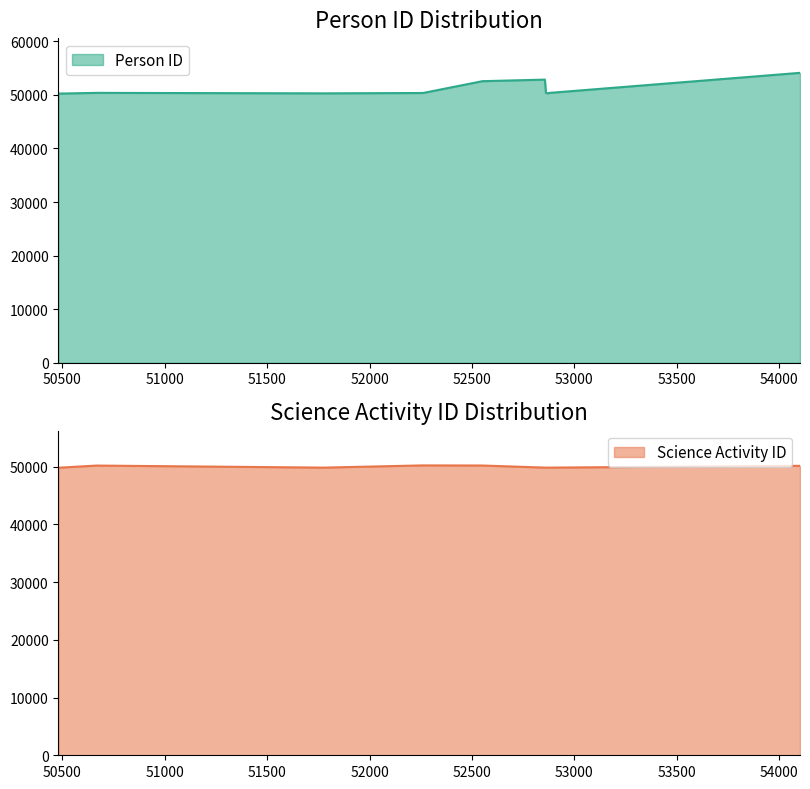

Reading right to left, transcribe all the data shown in this chart.

Person ID: 54091	54086	50352	50273	50360	52841	52546	50341	50275	50365	50233	50233	50232	50232
Science Activity ID: 50118	50118	49810	49810	49811	49811	50173	50193	49809	50164	49795	49810	49794	49810